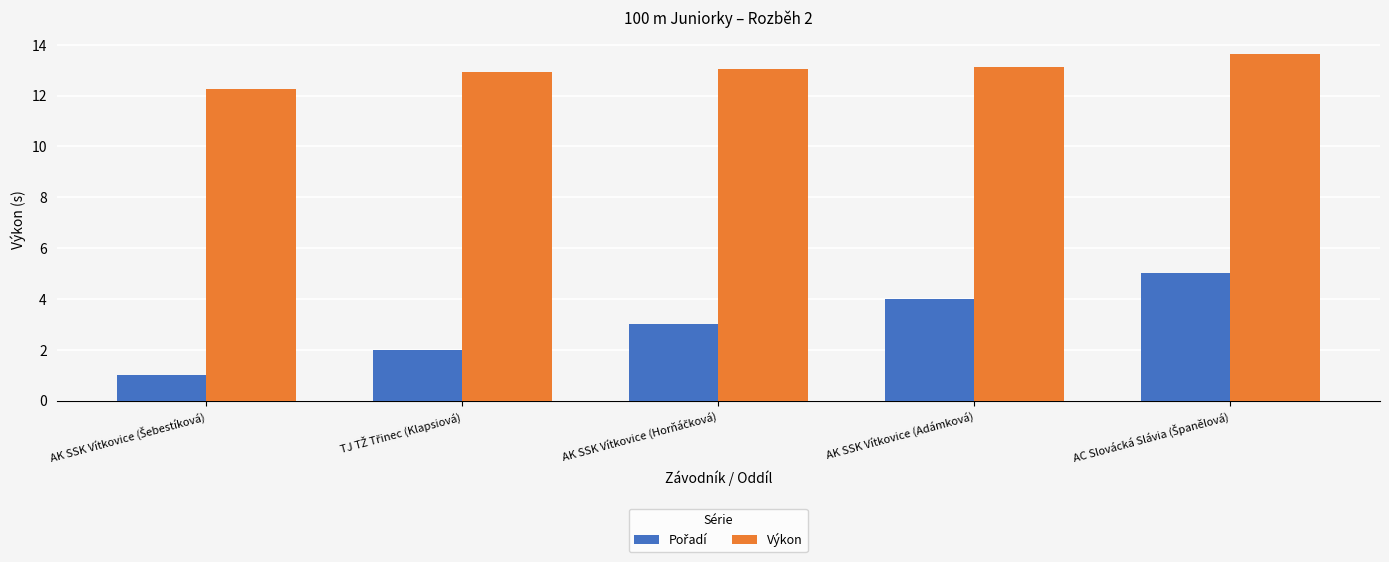

Which series has the largest total across all categories?

Výkon